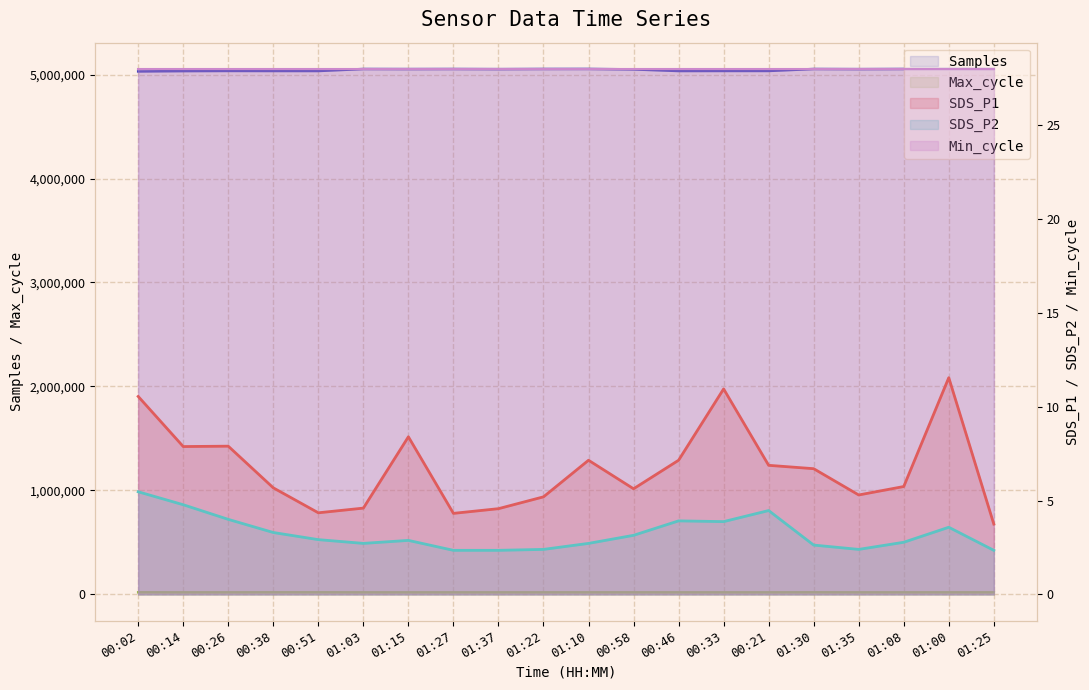

Reading left to right, list all the values displayed in this chart.

SDS_P1: 00:02=10.6	00:14=7.9	00:26=7.9	00:38=5.7	00:51=4.3	01:03=4.6	01:15=8.4	01:27=4.3	01:37=4.6	01:22=5.2	01:10=7.2	00:58=5.6	00:46=7.2	00:33=10.9	00:21=6.9	01:30=6.7	01:35=5.3	01:08=5.8	01:00=11.6	01:25=3.8
SDS_P2: 00:02=5.5	00:14=4.8	00:26=4.0	00:38=3.3	00:51=2.9	01:03=2.7	01:15=2.9	01:27=2.4	01:37=2.4	01:22=2.4	01:10=2.7	00:58=3.1	00:46=3.9	00:33=3.9	00:21=4.5	01:30=2.6	01:35=2.4	01:08=2.8	01:00=3.6	01:25=2.4
Samples: 00:02=5029756.0	00:14=5033011.0	00:26=5034433.0	00:38=5033964.0	00:51=5033862.0	01:03=5053025.0	01:15=5052321.0	01:27=5052965.0	01:37=5051811.0	01:22=5053272.0	01:10=5053552.0	00:58=5049317.0	00:46=5033853.0	00:33=5034298.0	00:21=5034360.0	01:30=5053027.0	01:35=5051834.0	01:08=5053120.0	01:00=5053639.0	01:25=5053297.0
Max_cycle: 00:02=20534.0	00:14=20026.0	00:26=20057.0	00:38=20525.0	00:51=20504.0	01:03=20021.0	01:15=20025.0	01:27=20021.0	01:37=20055.0	01:22=20053.0	01:10=20100.0	00:58=20083.0	00:46=20021.0	00:33=20022.0	00:21=20053.0	01:30=20495.0	01:35=20021.0	01:08=20053.0	01:00=20056.0	01:25=20032.0